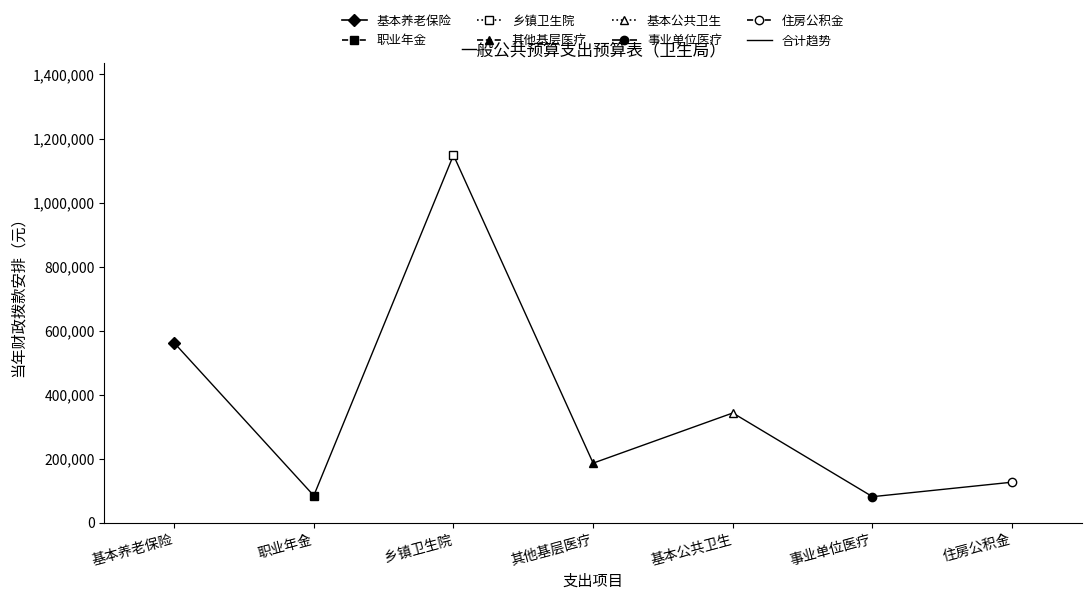

What is the smallest value displayed?

81130